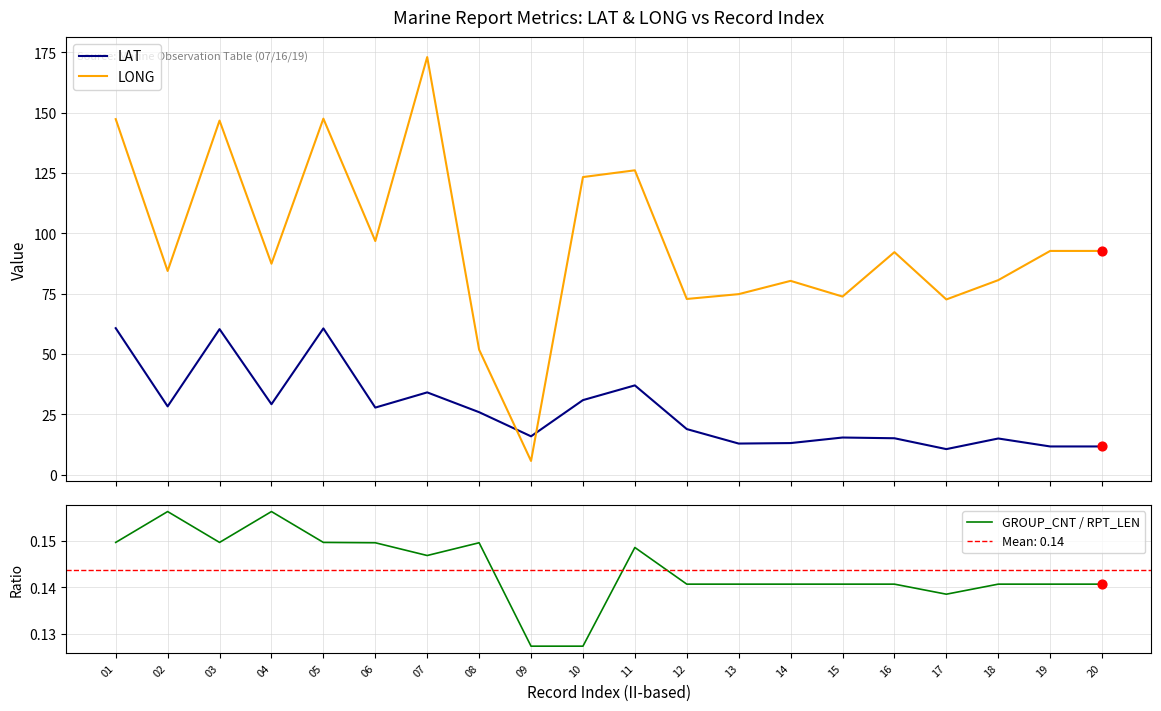

Which series contains the lowest Y value?

GROUP_CNT / RPT_LEN